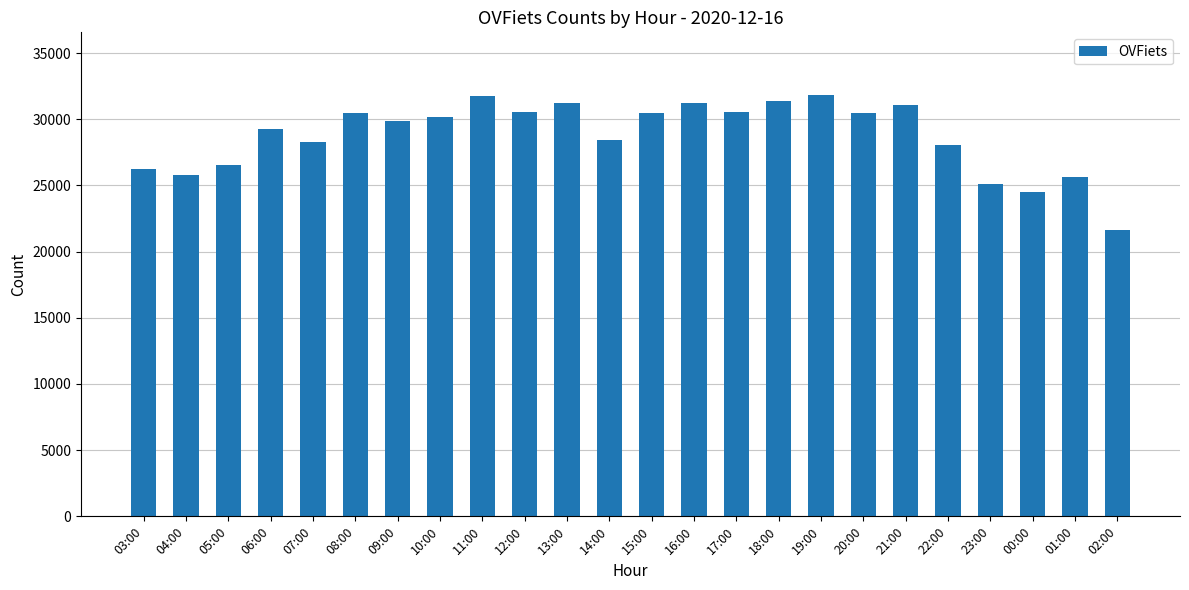

How many values are below 30169?

12